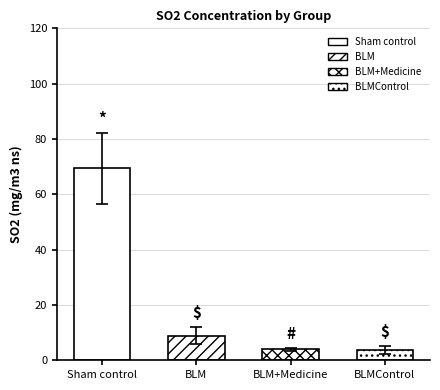

What is the maximum value shown in the chart?

69.5